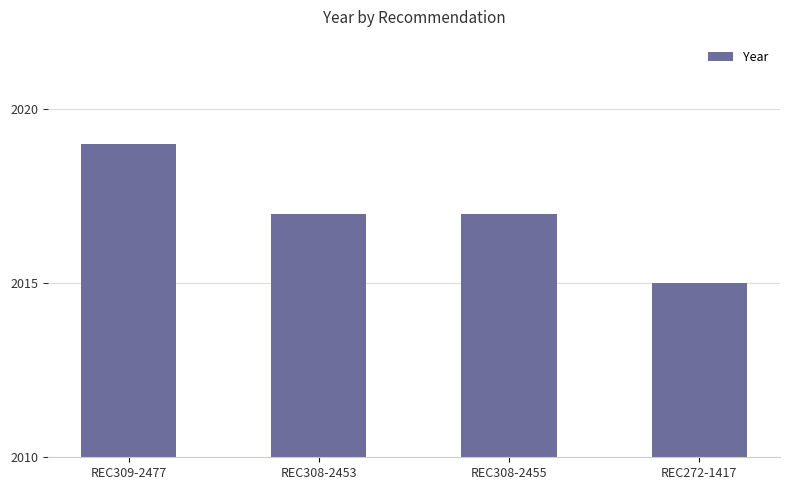

The value at REC272-1417 is 2015. True or false?

True